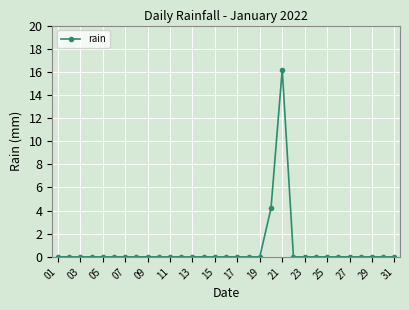

What is the difference between the second highest and second lowest values?

4.2